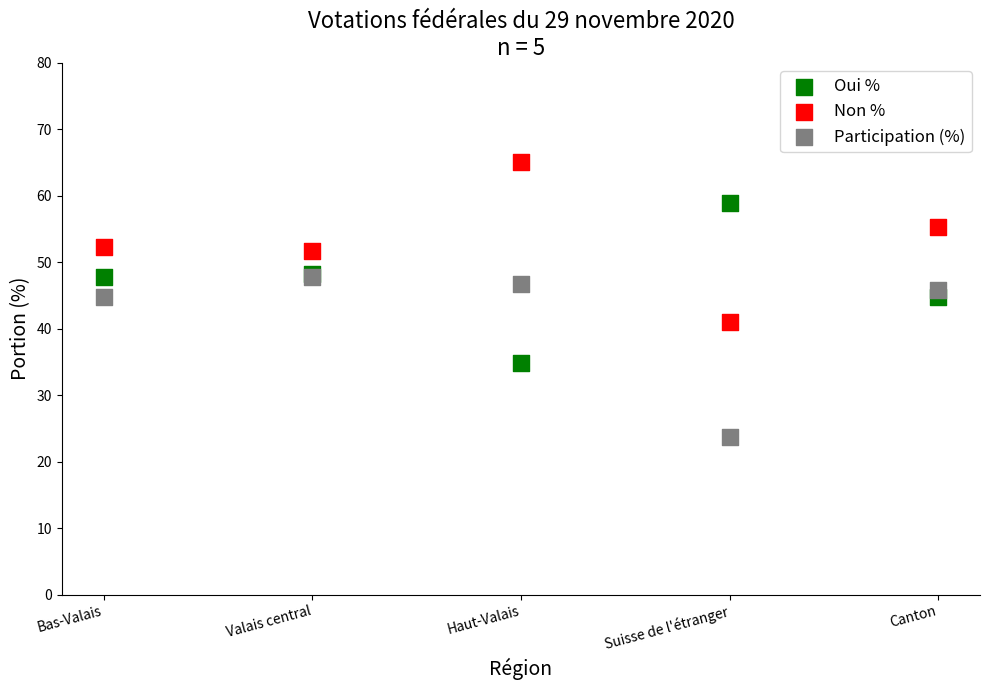

What are all the series names shown in the legend?

Oui %, Non %, Participation (%)